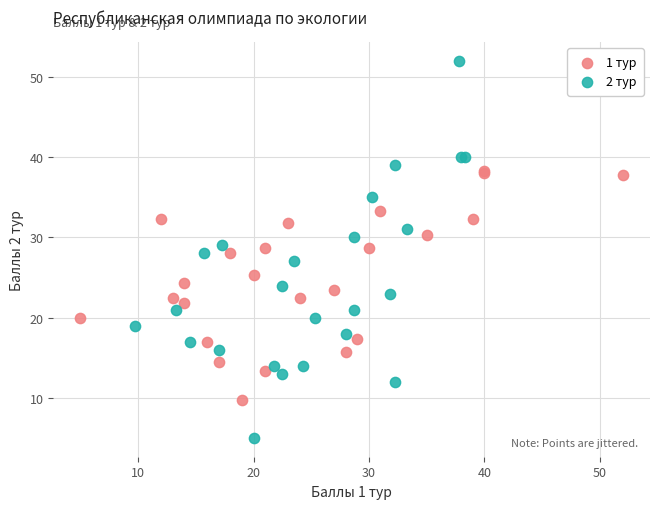

Which series contains the lowest Y value?

2 тур